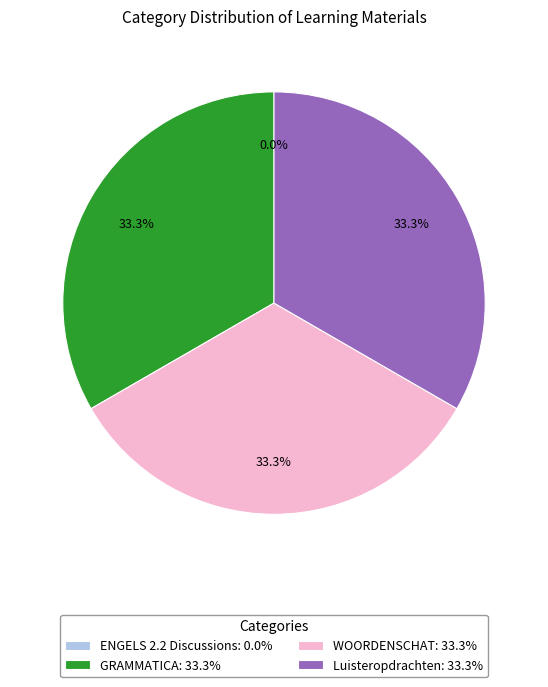

Approximately how many times larger is the value at WOORDENSCHAT: 33.3% compared to GRAMMATICA: 33.3%?

1.0